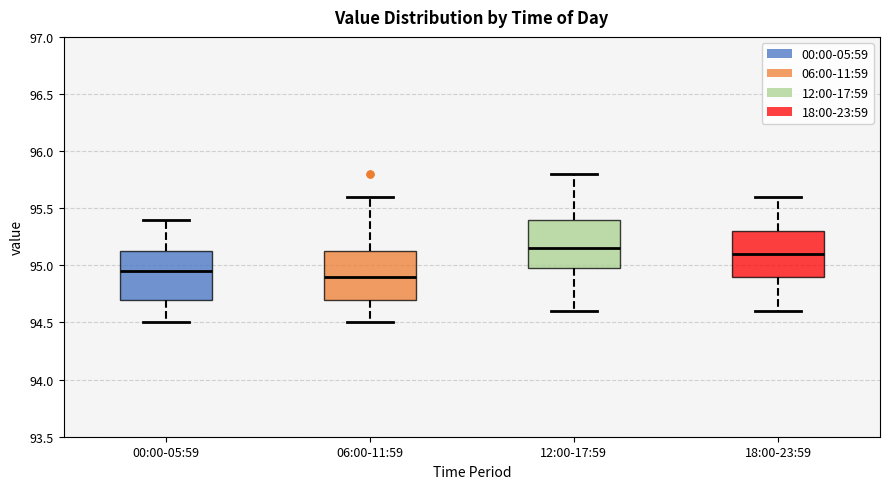

Reading left to right, transcribe this box plot: for each box, give where its median line is, the range the box spans, and where its two whiskers end, as read against the y-axis. The values are not printed on the chart, so give them approximately, as read against the axis.

00:00-05:59: median 94.95, box 94.70 to 95.15, whiskers 94.50 to 95.40
06:00-11:59: median 94.90, box 94.70 to 95.15, whiskers 94.50 to 95.60
12:00-17:59: median 95.15, box 95.00 to 95.40, whiskers 94.60 to 95.80
18:00-23:59: median 95.10, box 94.90 to 95.30, whiskers 94.60 to 95.60